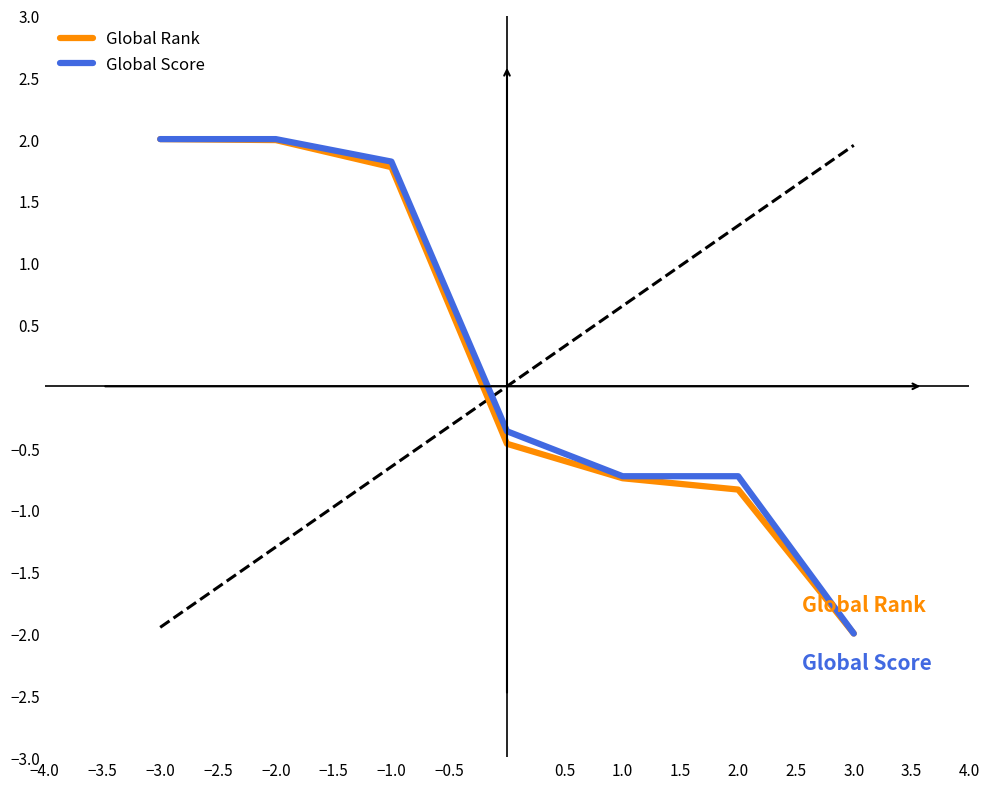

How many negative values does the Global Score series have?

4